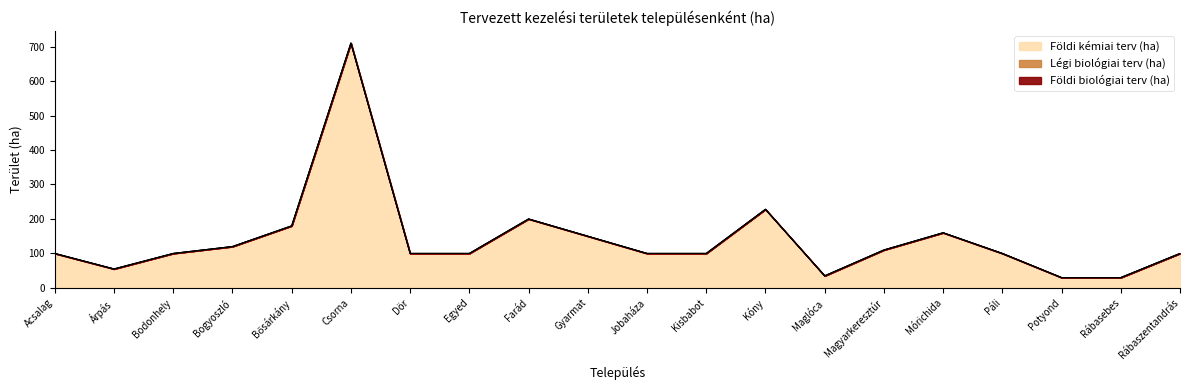

What is the total value across all series at Bősárkány?

180